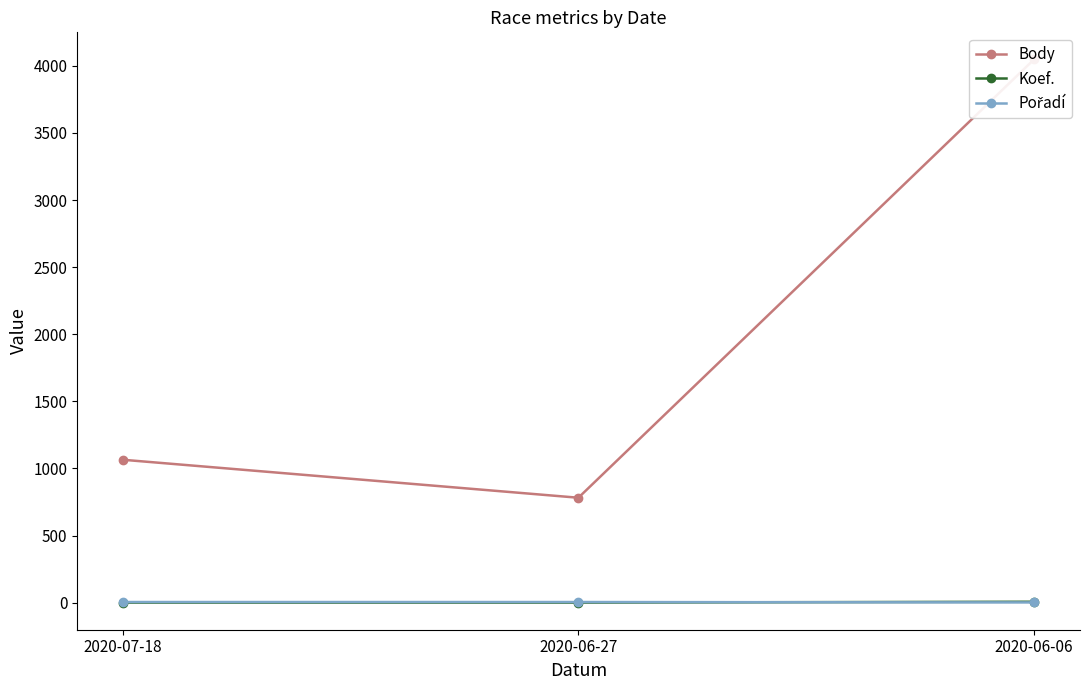

What position from the left is 2020-07-18?

1